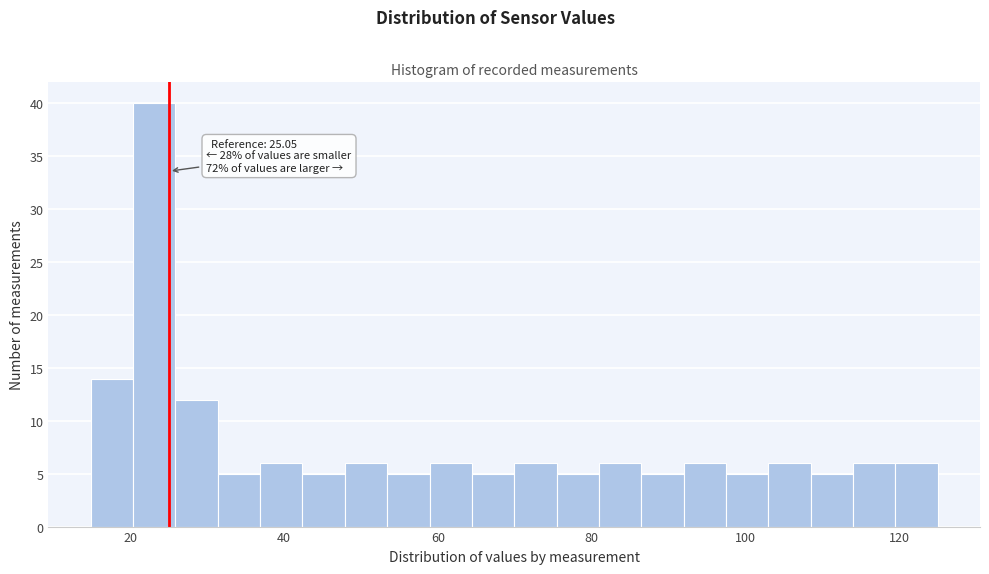

Read against the x-axis, roughly where is the centre of the tallest bar?

24